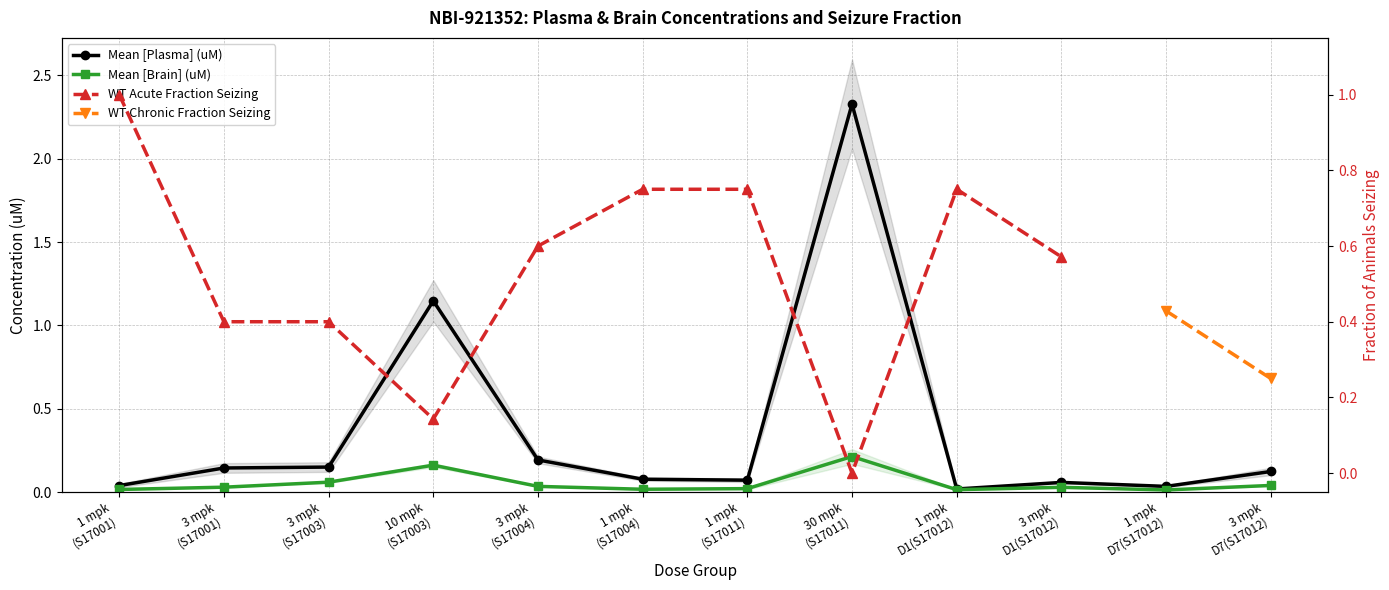

True or false: WT Chronic Fraction Seizing and WT Acute Fraction Seizing cross at least once.

False